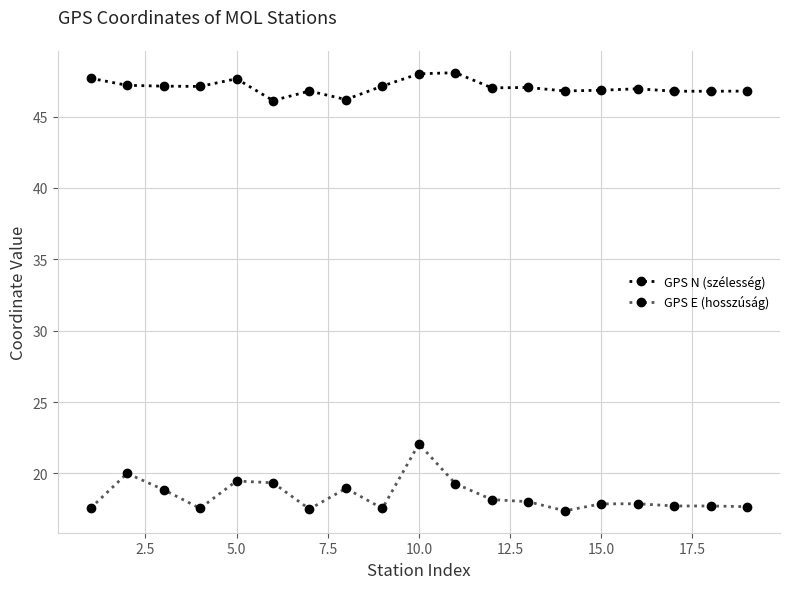

Rank the series by their average value, from lowest to highest.

GPS E (hosszúság), GPS N (szélesség)